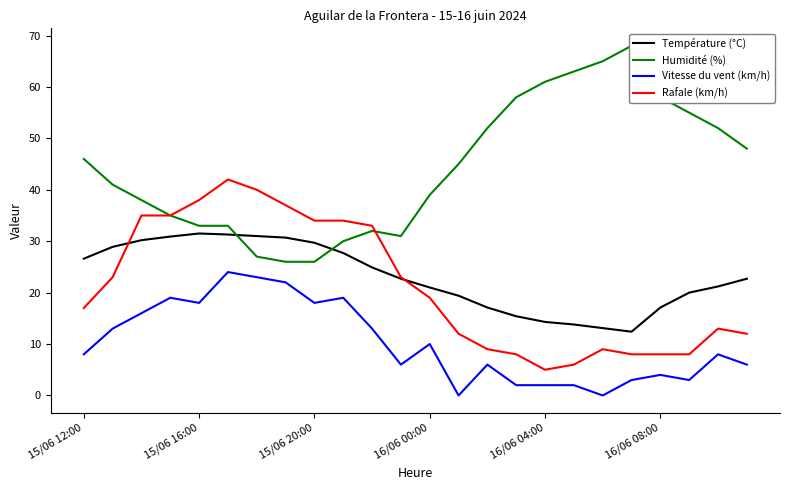

The Température (°C) series shows 30.7 at 7. True or false?

True